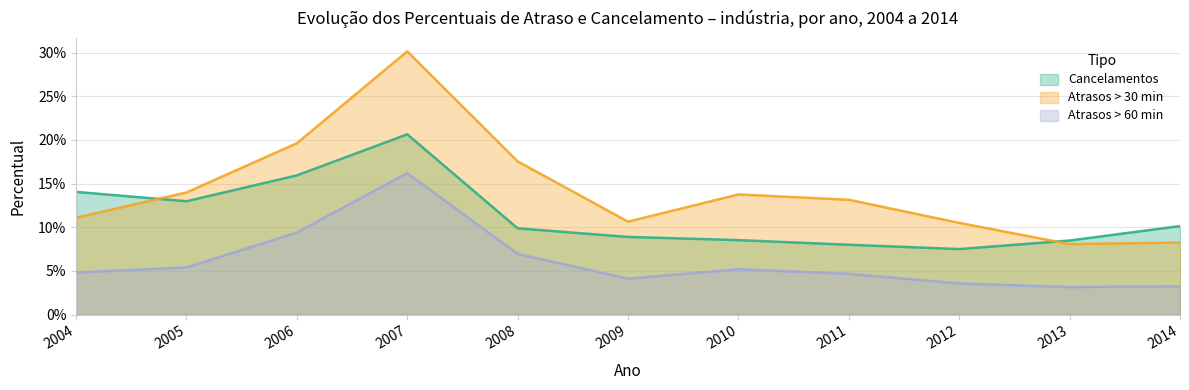

Reading right to left, what are all the values shown in this chart?

Cancelamentos: 2014=0.1	2013=0.1	2012=0.1	2011=0.1	2010=0.1	2009=0.1	2008=0.1	2007=0.2	2006=0.2	2005=0.1	2004=0.1
Atrasos > 30 min: 2014=0.1	2013=0.1	2012=0.1	2011=0.1	2010=0.1	2009=0.1	2008=0.2	2007=0.3	2006=0.2	2005=0.1	2004=0.1
Atrasos > 60 min: 2014=0.0	2013=0.0	2012=0.0	2011=0.0	2010=0.1	2009=0.0	2008=0.1	2007=0.2	2006=0.1	2005=0.1	2004=0.0